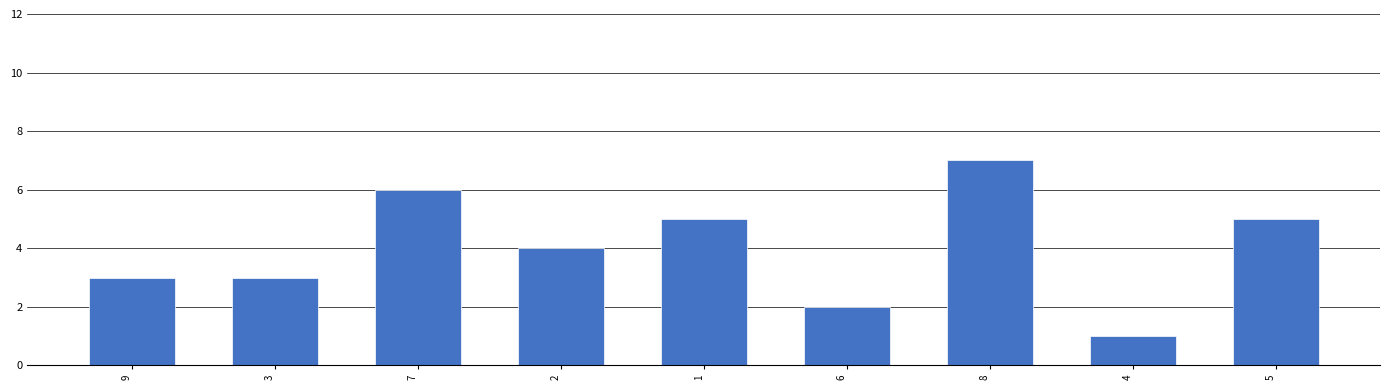

What is the difference between the values at 7 and 2?

2